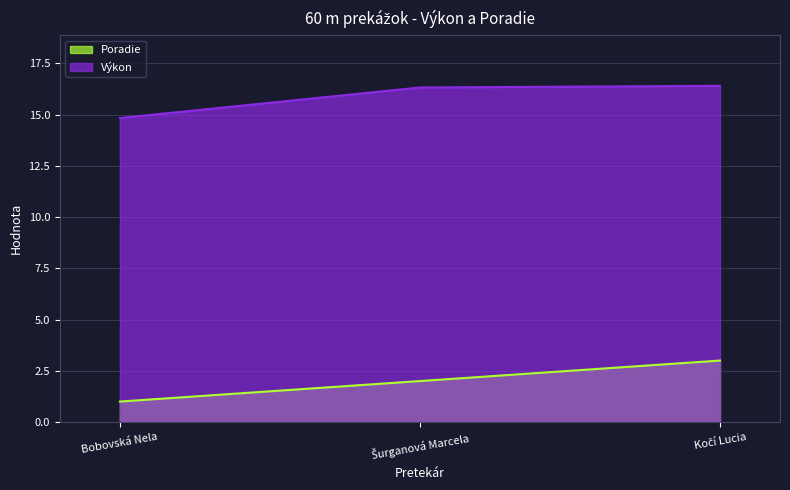

How many distinct data groups are displayed?

2